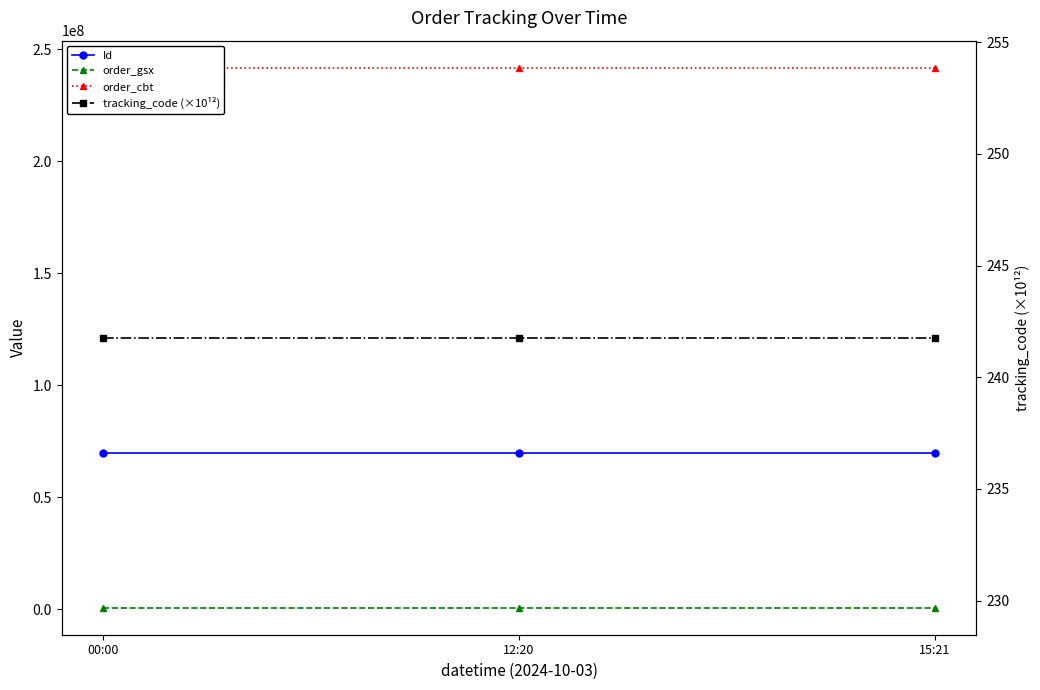

Between 12:20 and 15:21, which series saw the biggest shift?

Id